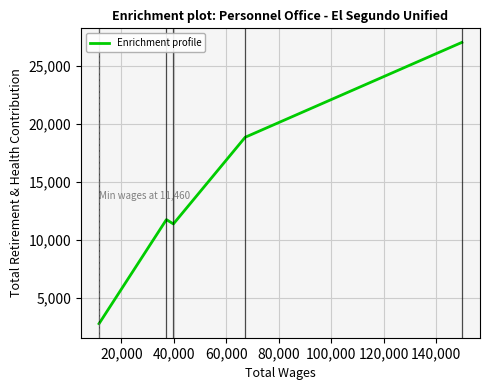

What is the minimum value shown in the chart?

2757